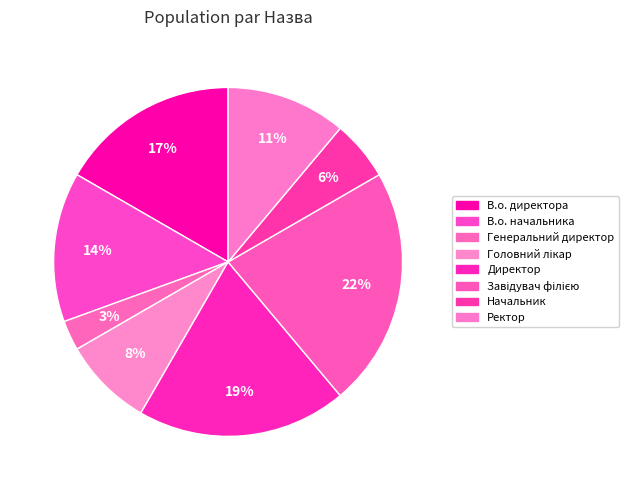

Rank the categories by value from lowest to highest.

Генеральний директор, Начальник, Головний лікар, Ректор, В.о. начальника, В.о. директора, Директор, Завідувач філією